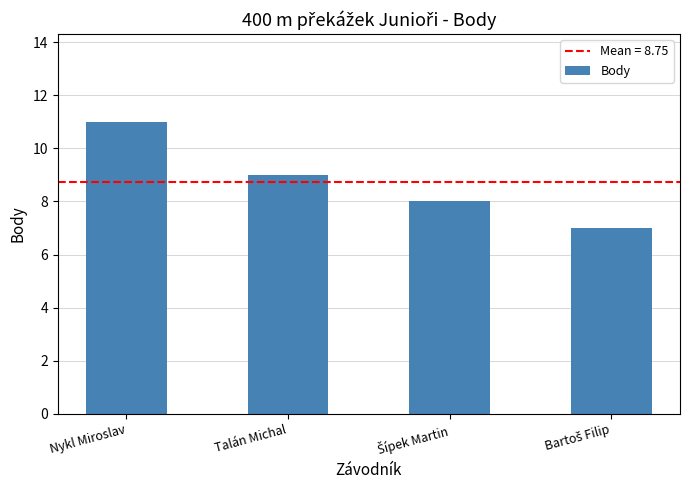

Reading left to right, transcribe all the data shown in this chart.

11	9	8	7